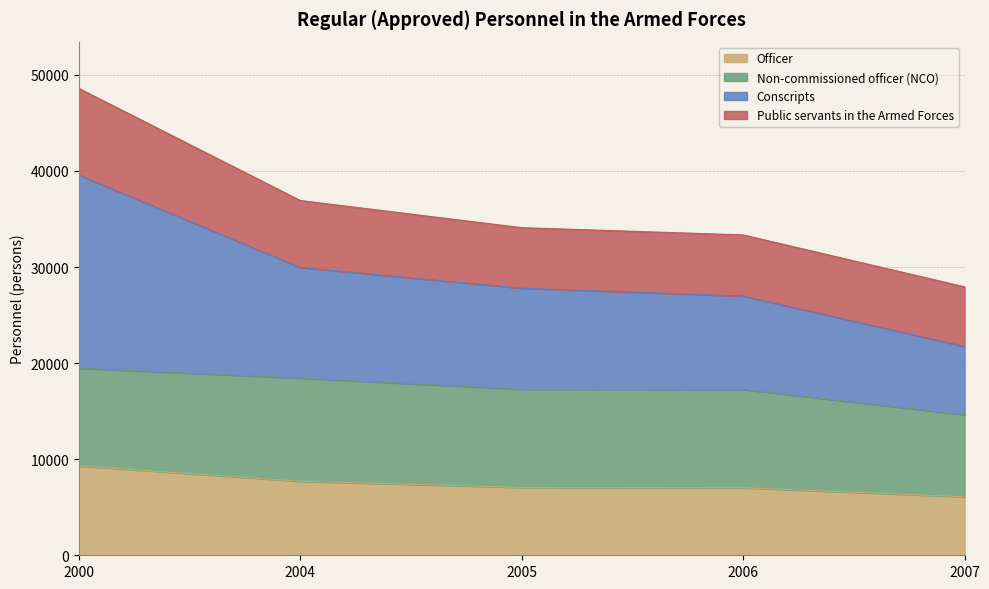

Is it true that Conscripts equals 25540 at 2004?

False